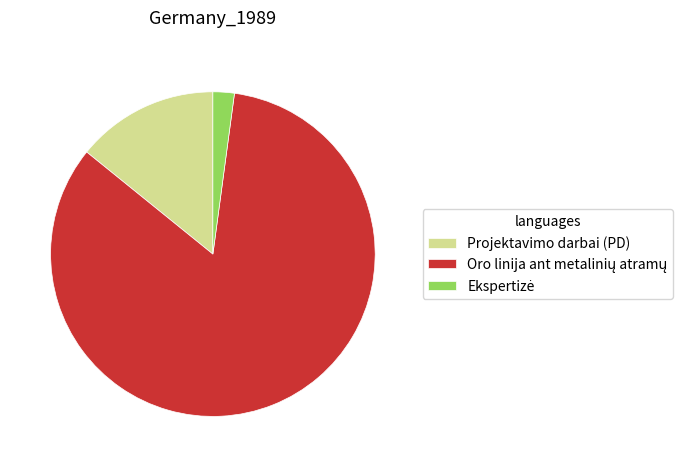

Is Projektavimo darbai (PD) the majority of the pie?

No